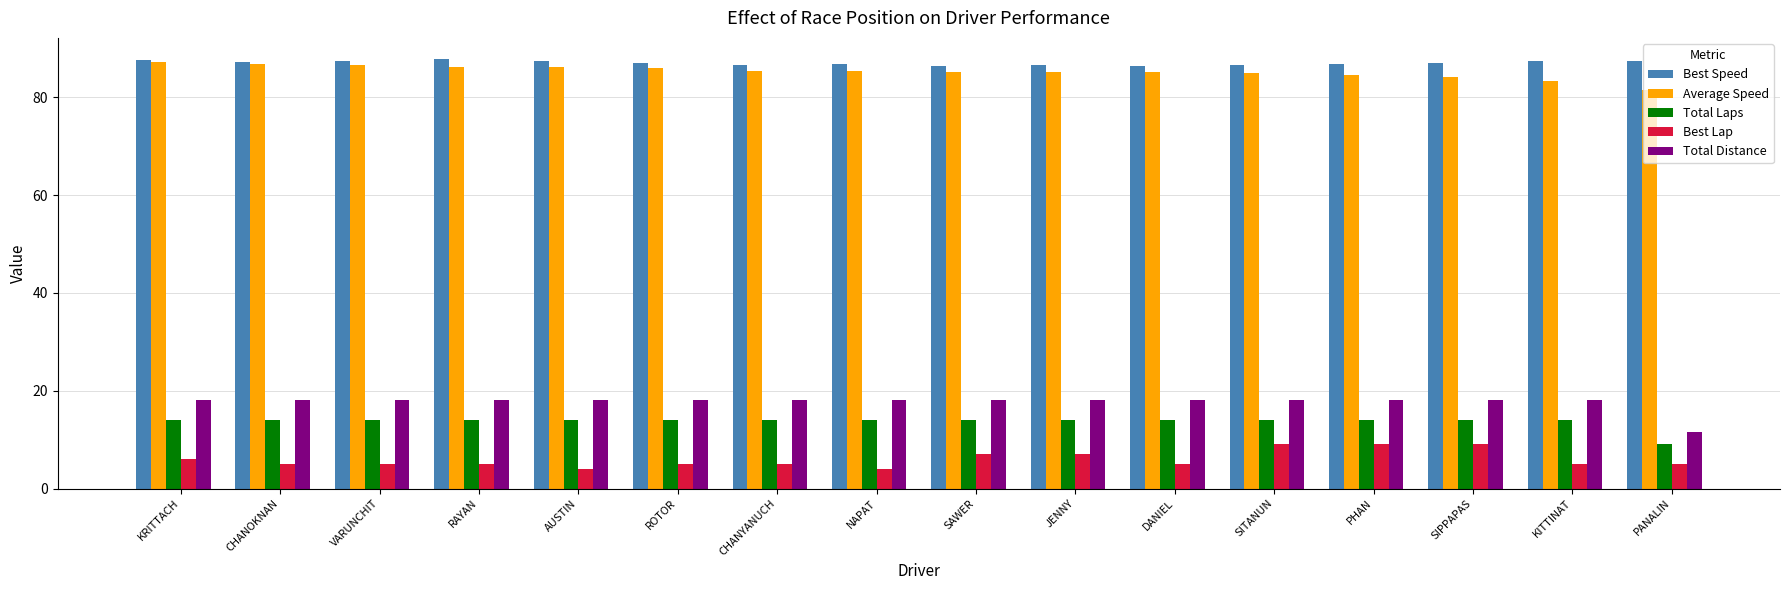

What is the average value of the Total Laps series?

13.7